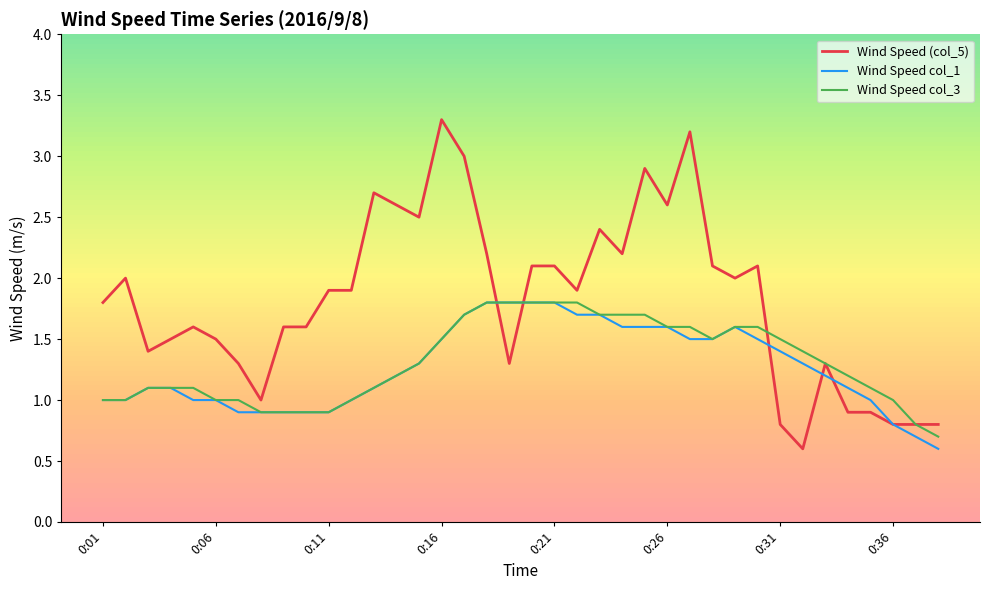

What is the lowest value of the Wind Speed col_1 series?

0.6